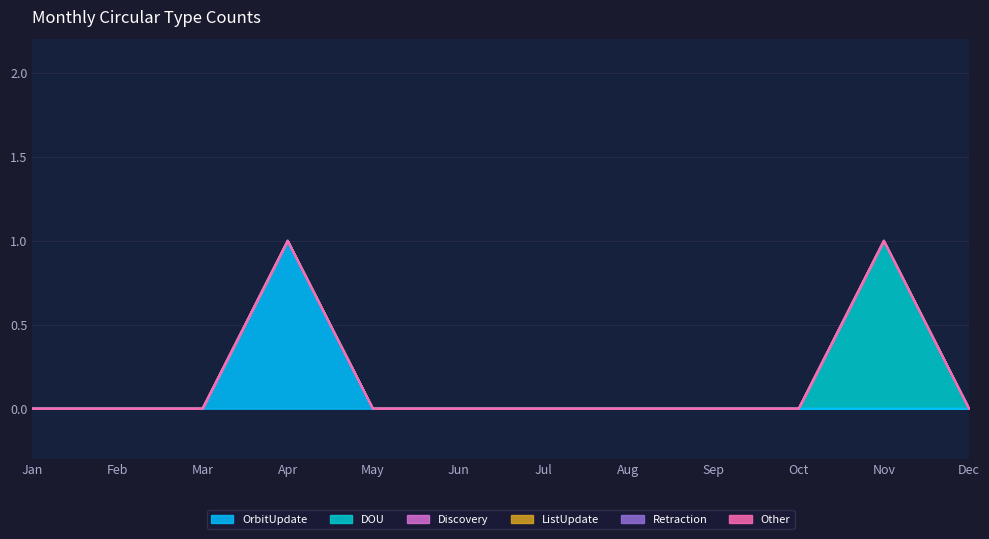

True or false: DOU and Retraction cross at least once.

False